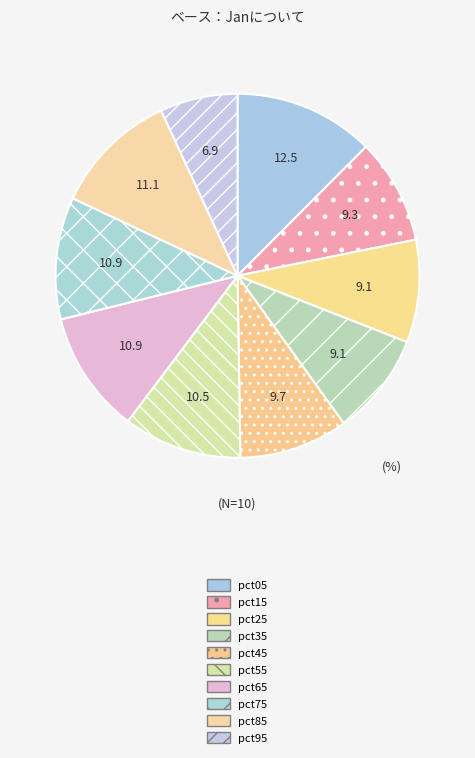

How much of the chart is everything except pct35?

90.9%